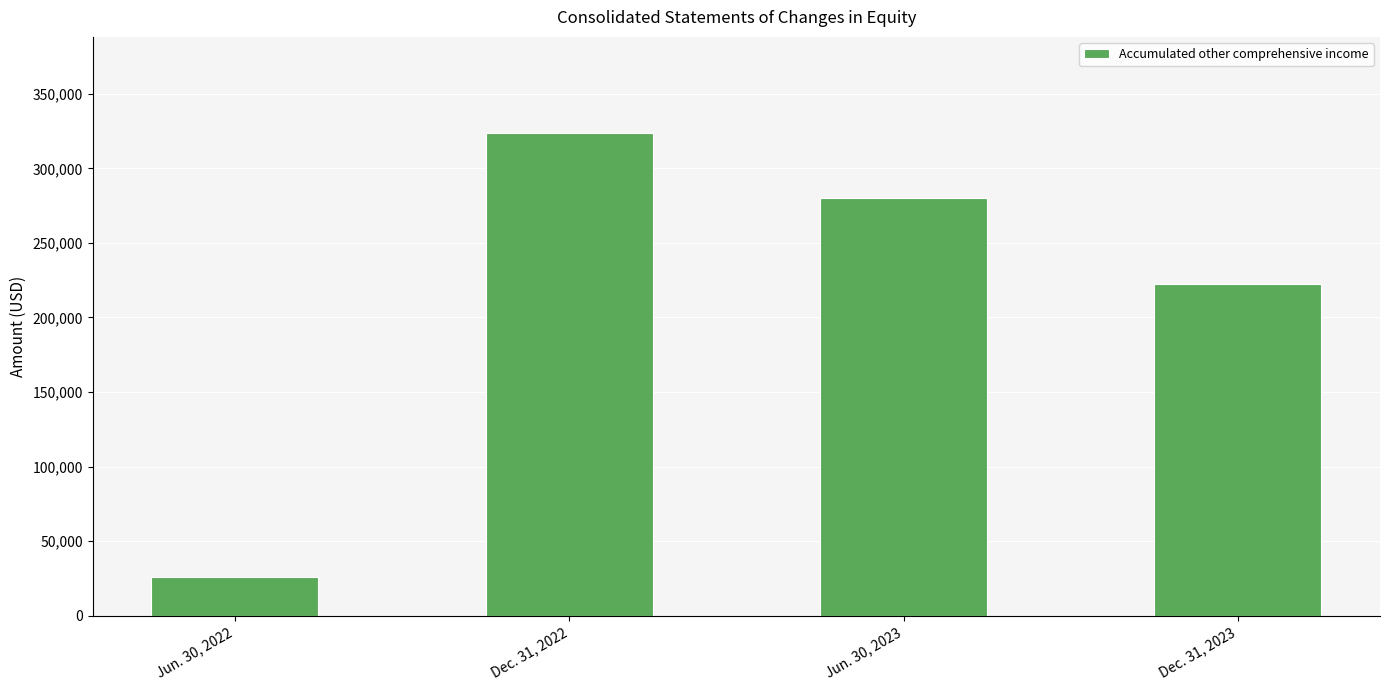

The chart shows a value of 323438 at Dec. 31, 2022. True or false?

True